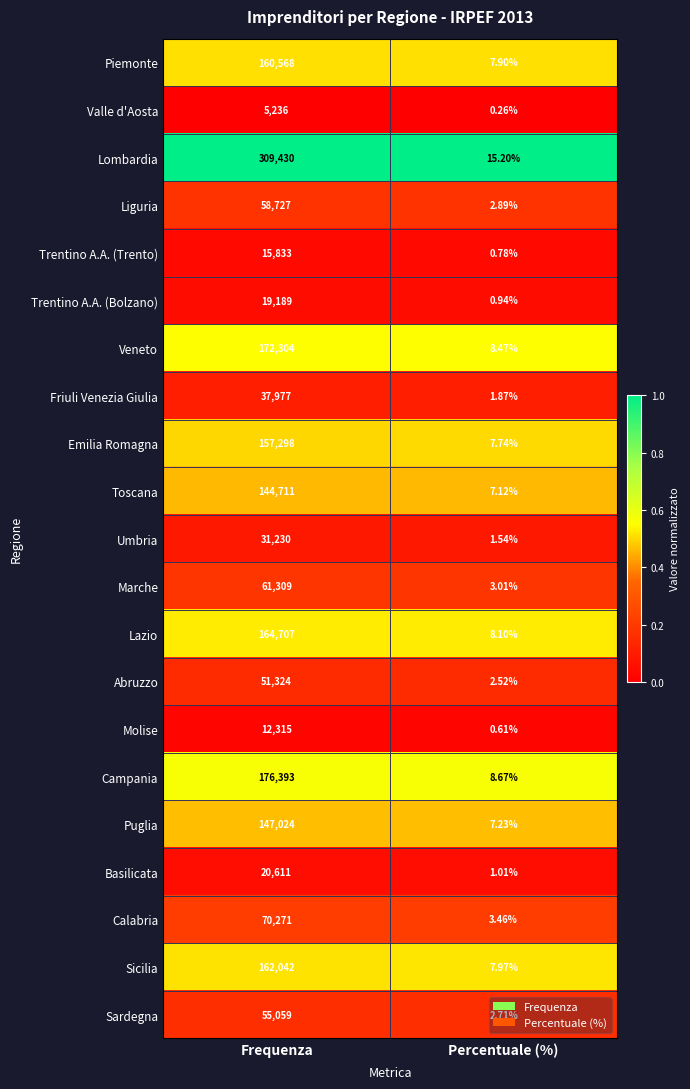

What is the total value across all series at Percentuale (%)?

100.0